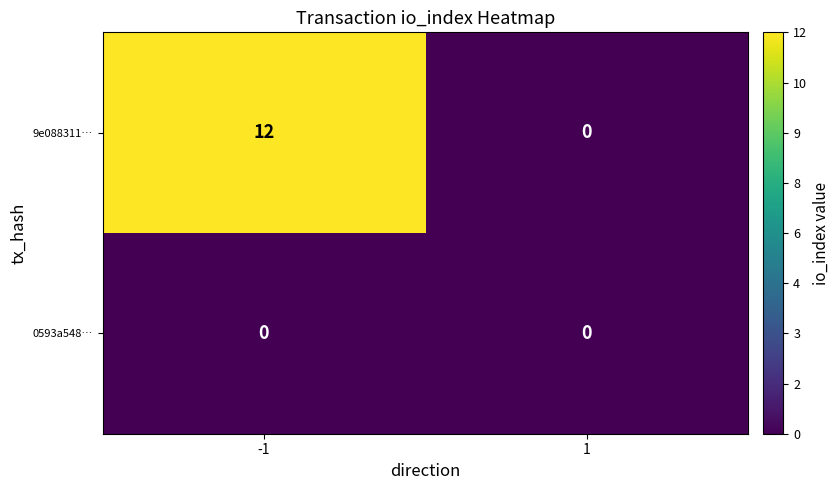

At which category is the sum across all series the highest?

-1